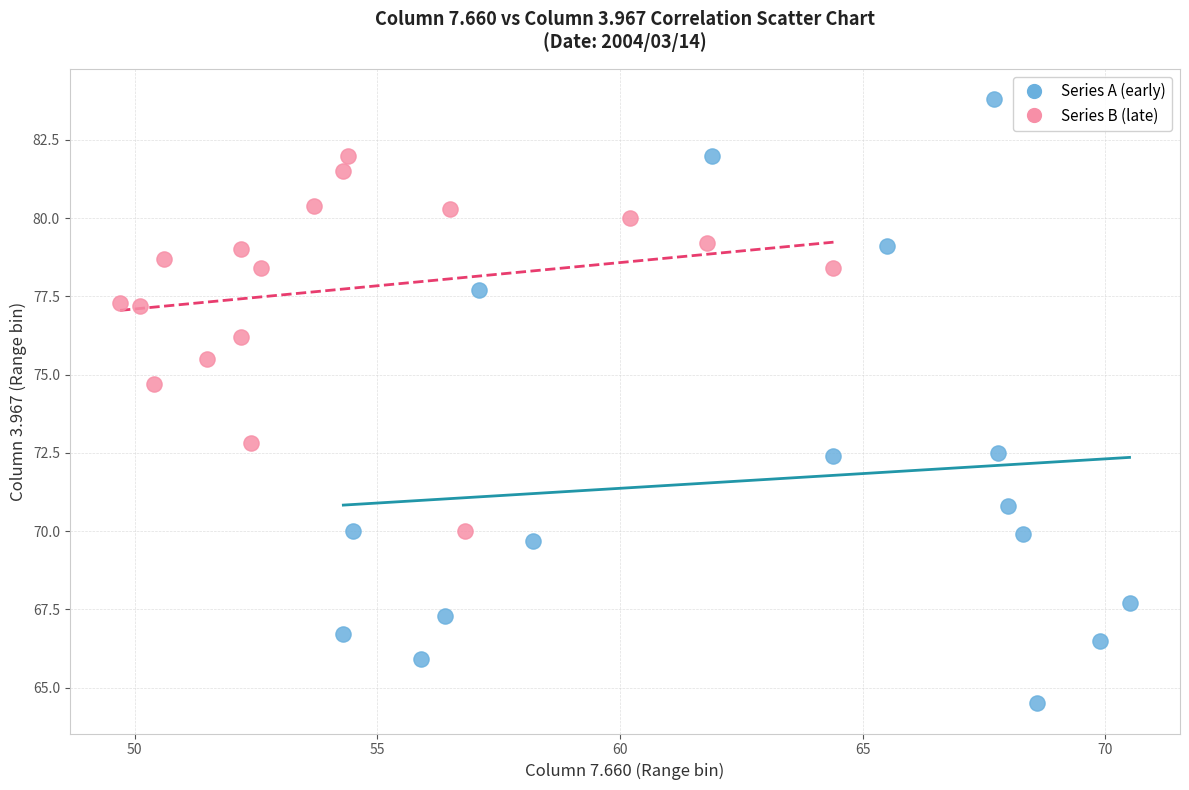

Which series reaches the minimum Y coordinate?

Series A (early)